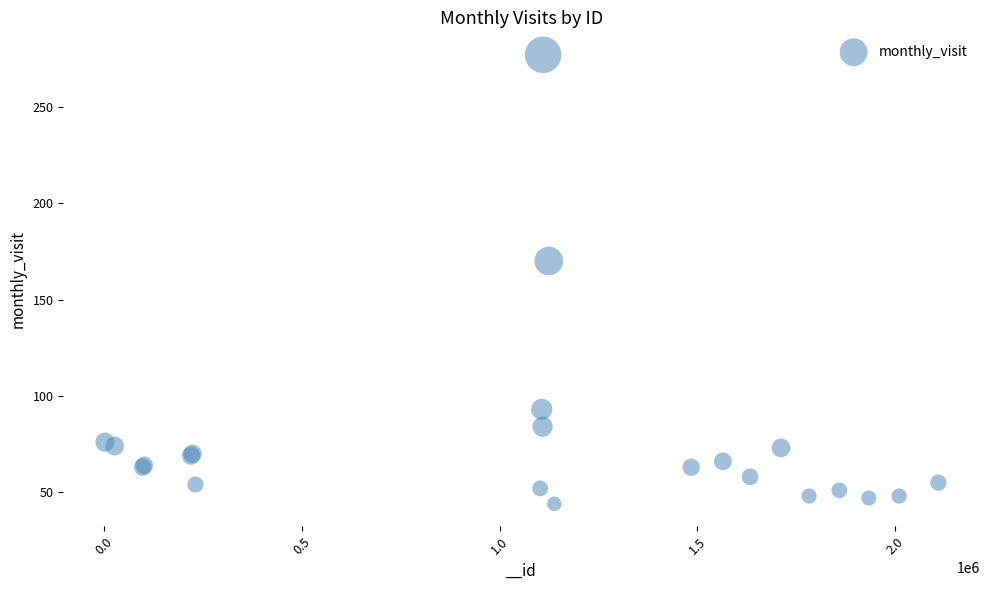

What Y value in the scatter plot is closest to 160?

170